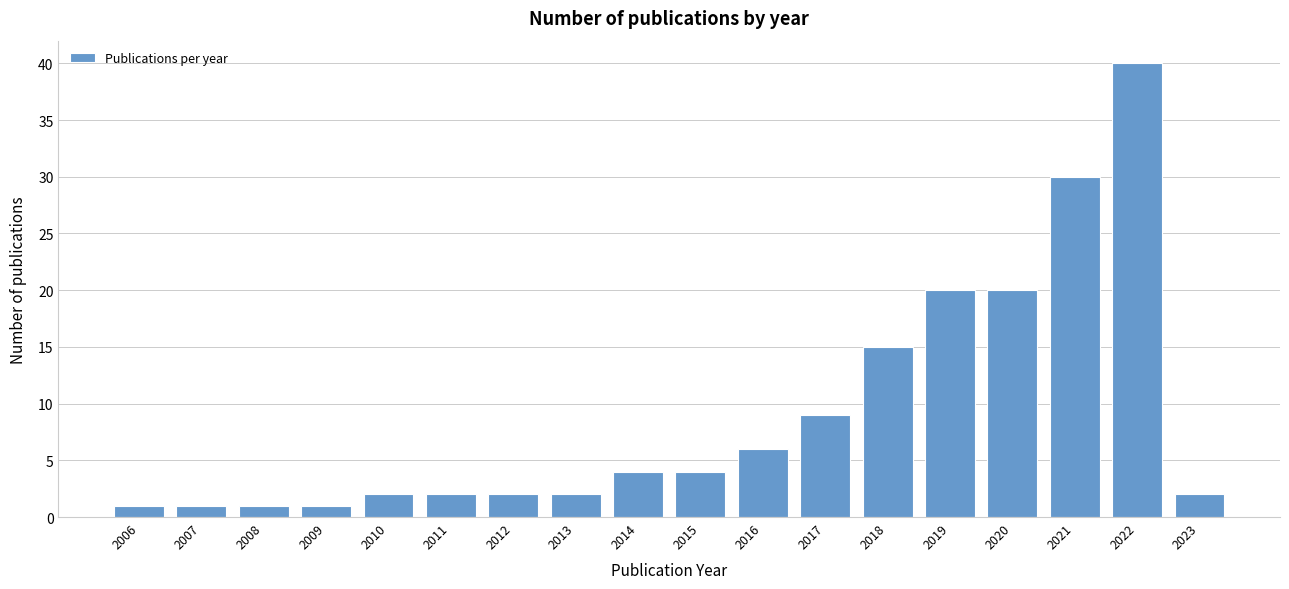

Reading right to left, what are all the values shown in this chart?

2	40	30	20	20	15	9	6	4	4	2	2	2	2	1	1	1	1